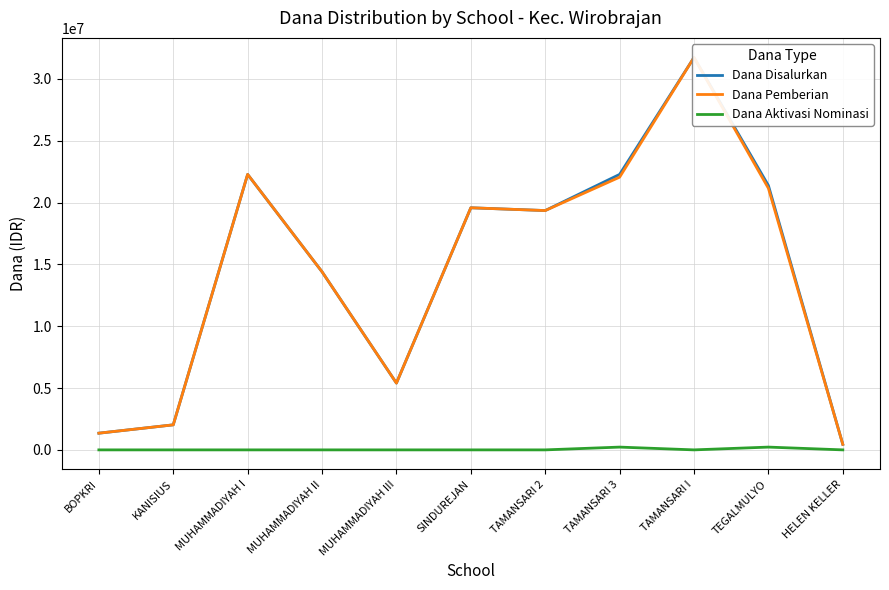

Does the chart display data point markers on the line(s)?

No